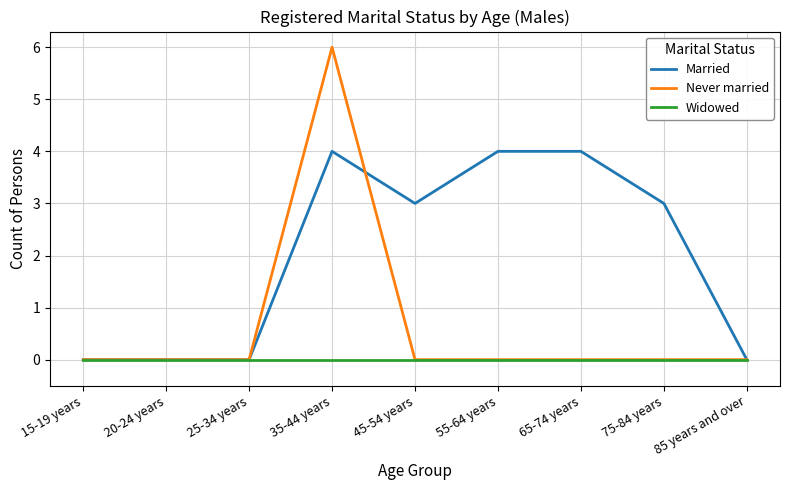

The Married series shows -2 at 85 years and over. True or false?

False